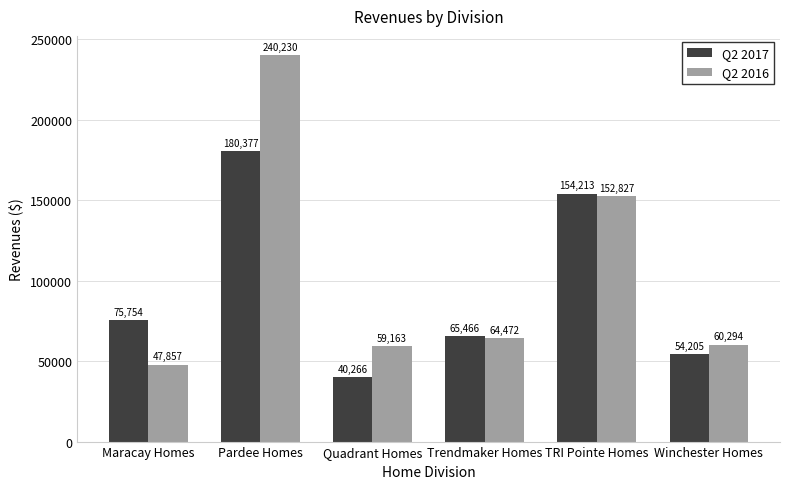

Reading left to right, list all the values displayed in this chart.

Q2 2017: Maracay Homes=75754	Pardee Homes=180377	Quadrant Homes=40266	Trendmaker Homes=65466	TRI Pointe Homes=154213	Winchester Homes=54205
Q2 2016: Maracay Homes=47857	Pardee Homes=240230	Quadrant Homes=59163	Trendmaker Homes=64472	TRI Pointe Homes=152827	Winchester Homes=60294